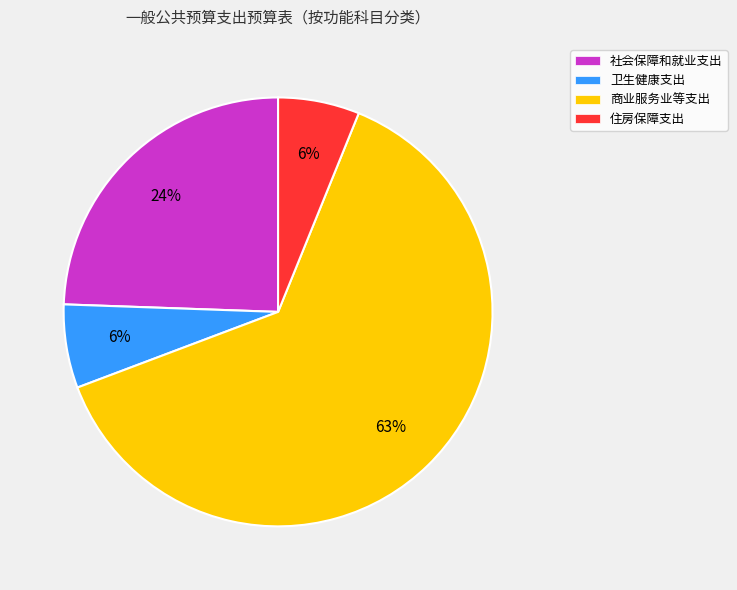

To the nearest percent, what percentage of the pie is 社会保障和就业支出?

24%